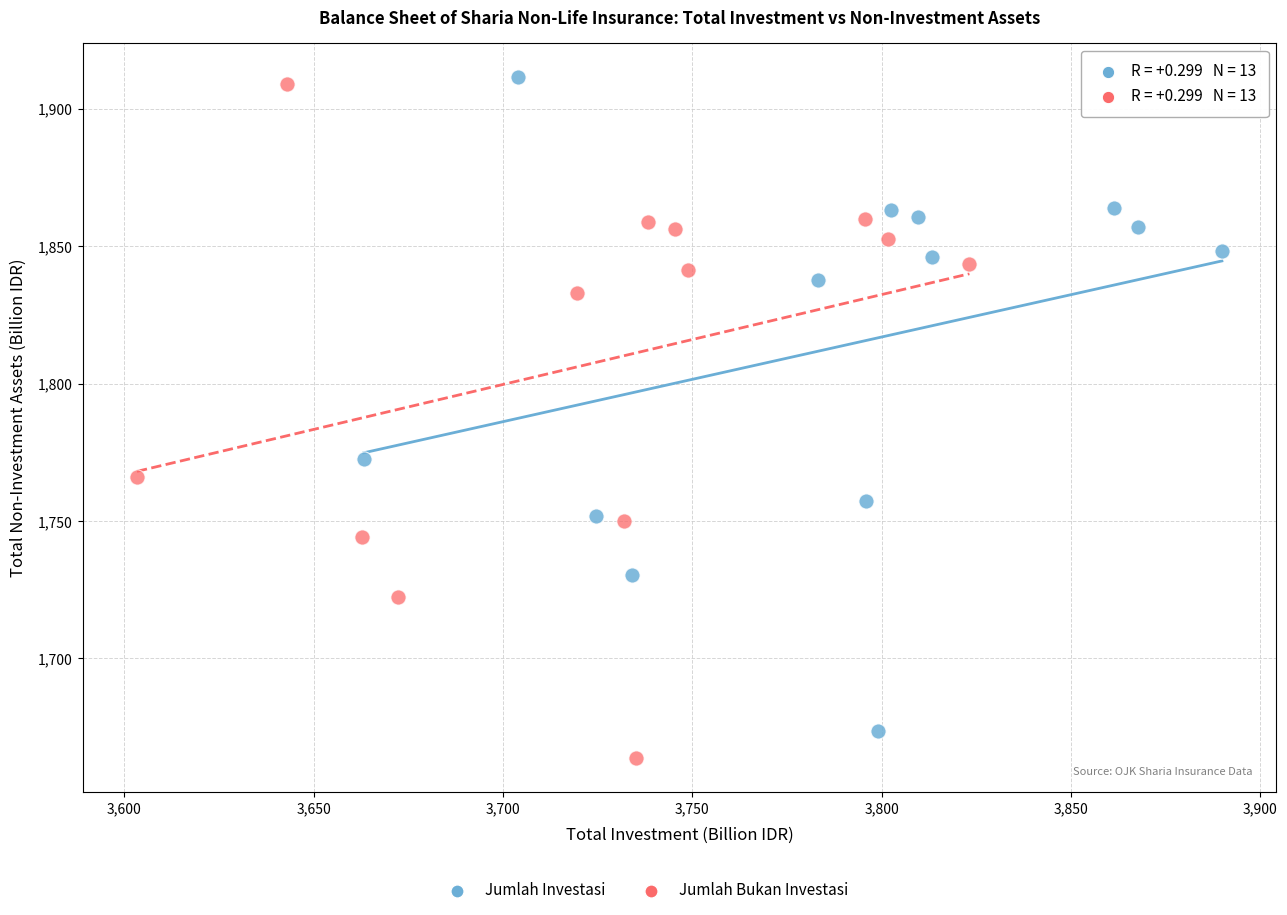

Which series has the largest Y range (max minus min)?

Jumlah Bukan Investasi